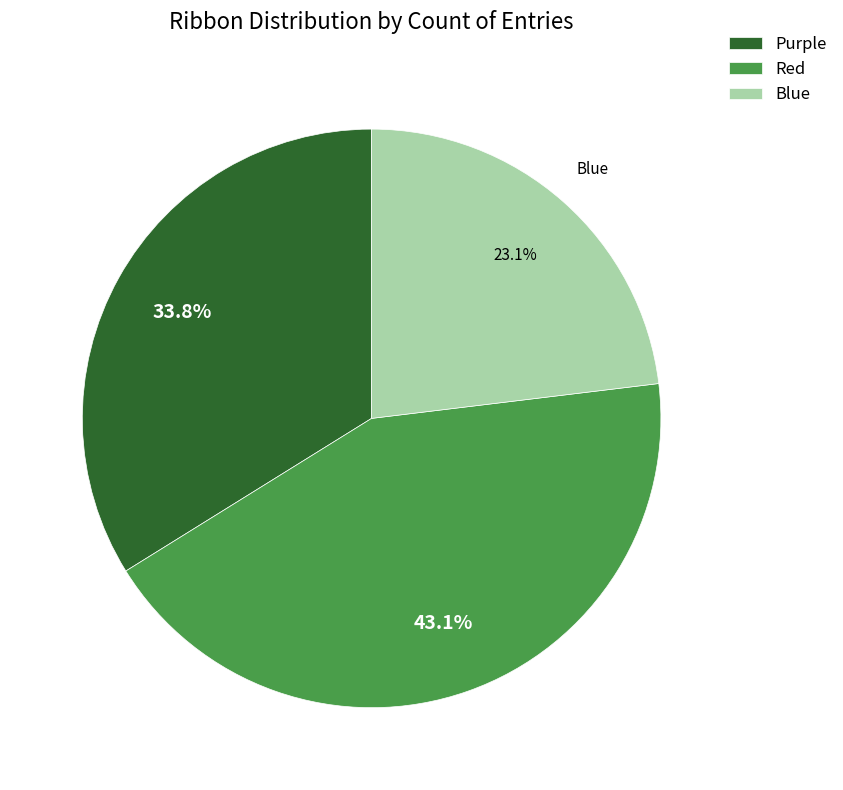

Is Blue the majority of the pie?

No